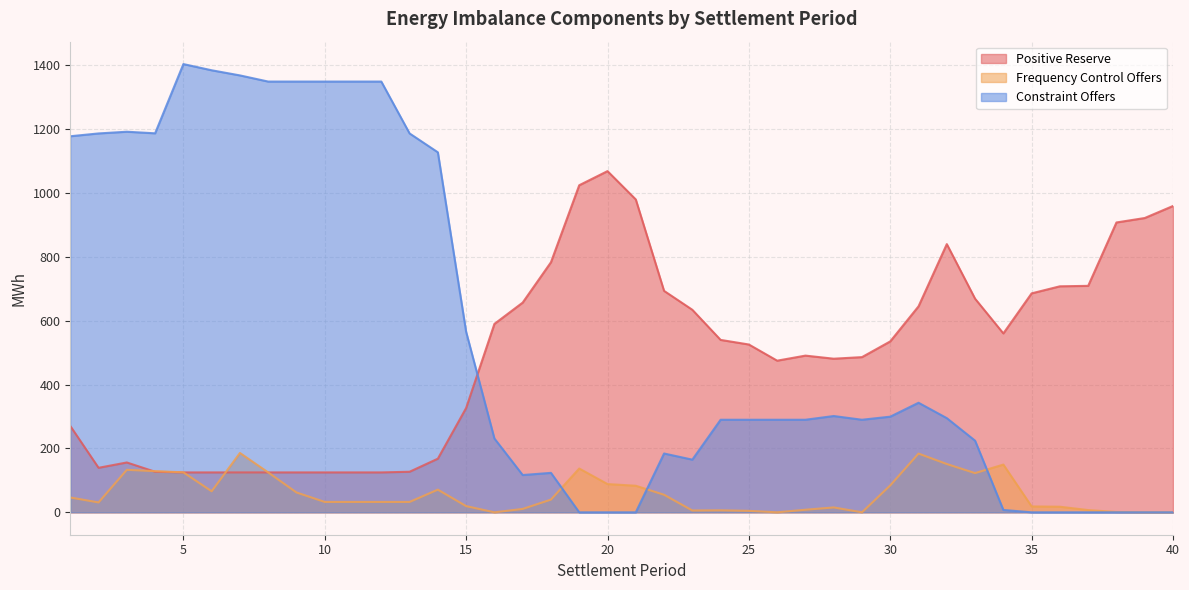

What is the sum of all Positive Reserve values?

19891.1